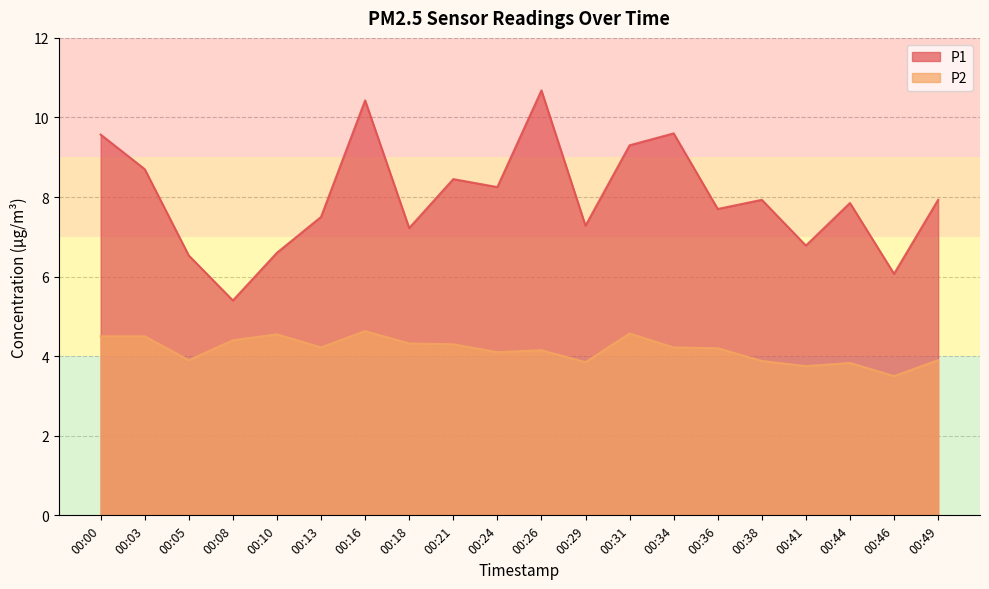

The P1 series shows 7.8 at 00:44. True or false?

True